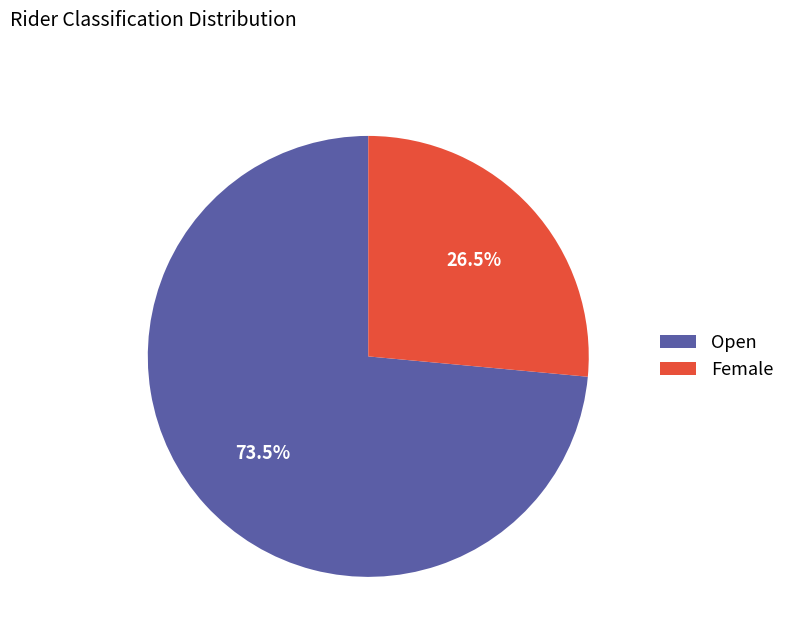

To the nearest percent, what is the difference between the Female and Open slice percentages?

47%